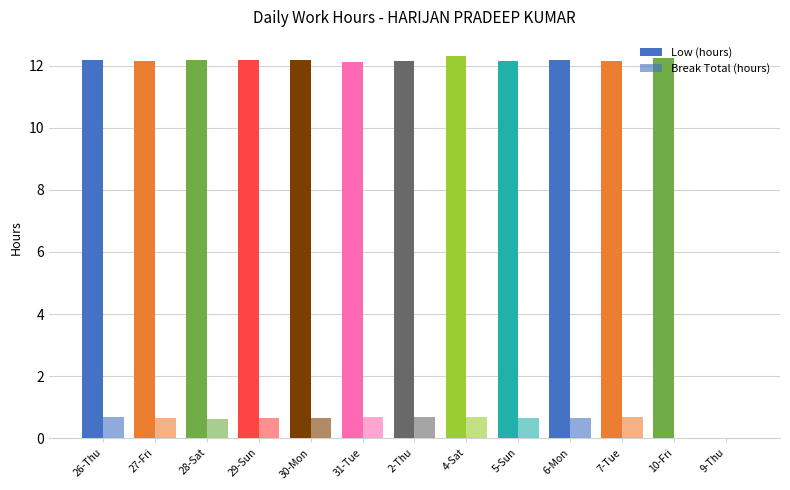

What is the total value across all series at 29-Sun?

12.8